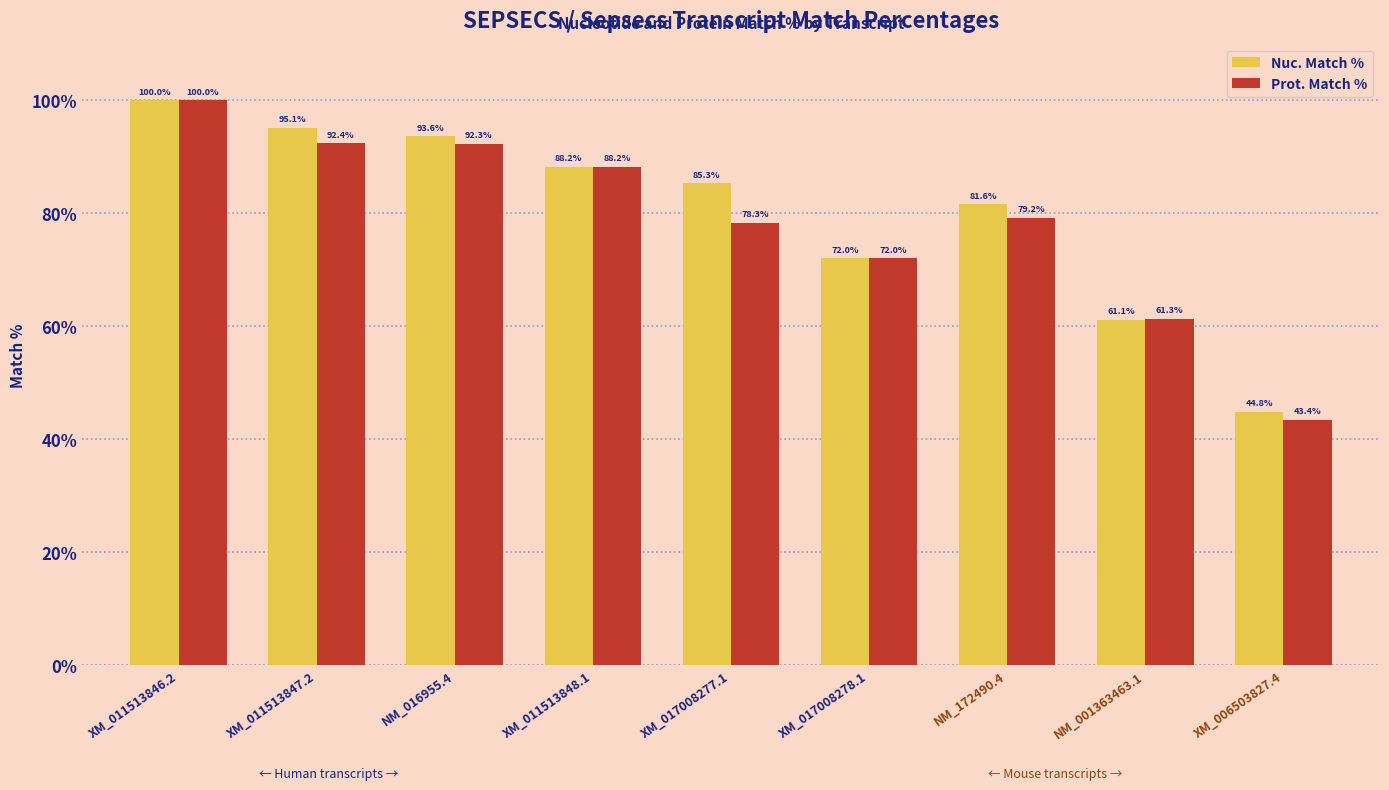

What is the sum of all Prot. Match % values?

707.1